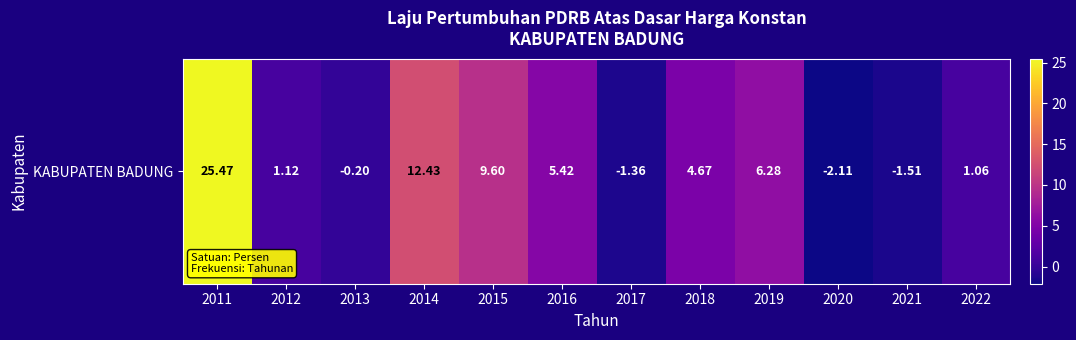

How many data points are less than 4?

6